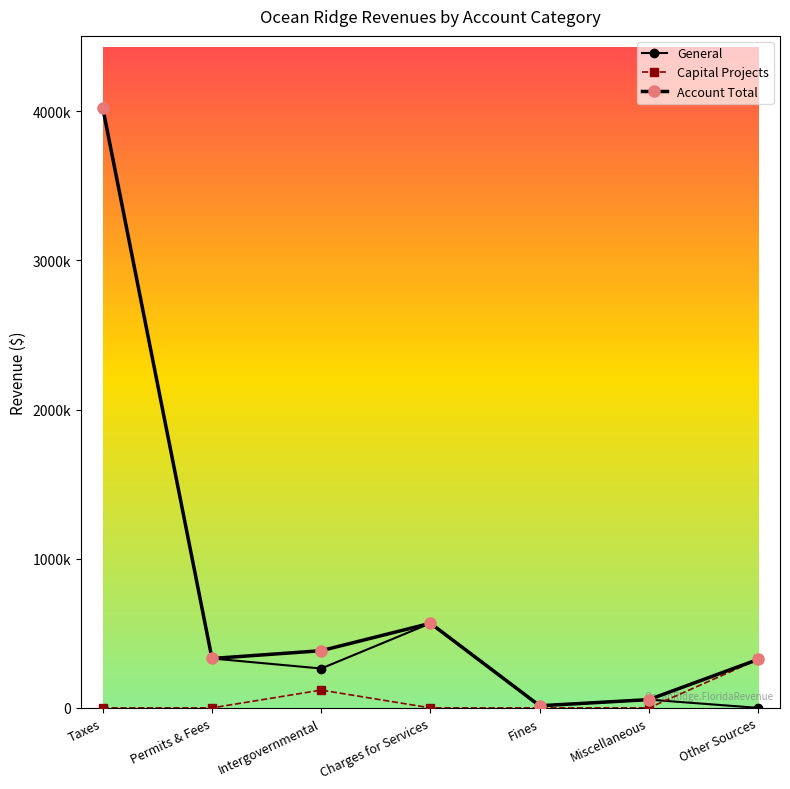

Is it true that Capital Projects equals 0 at Fines?

True